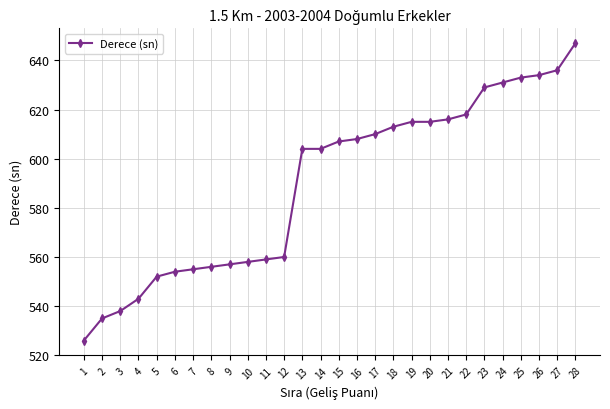

What is the value of the 12th point from the left?

560